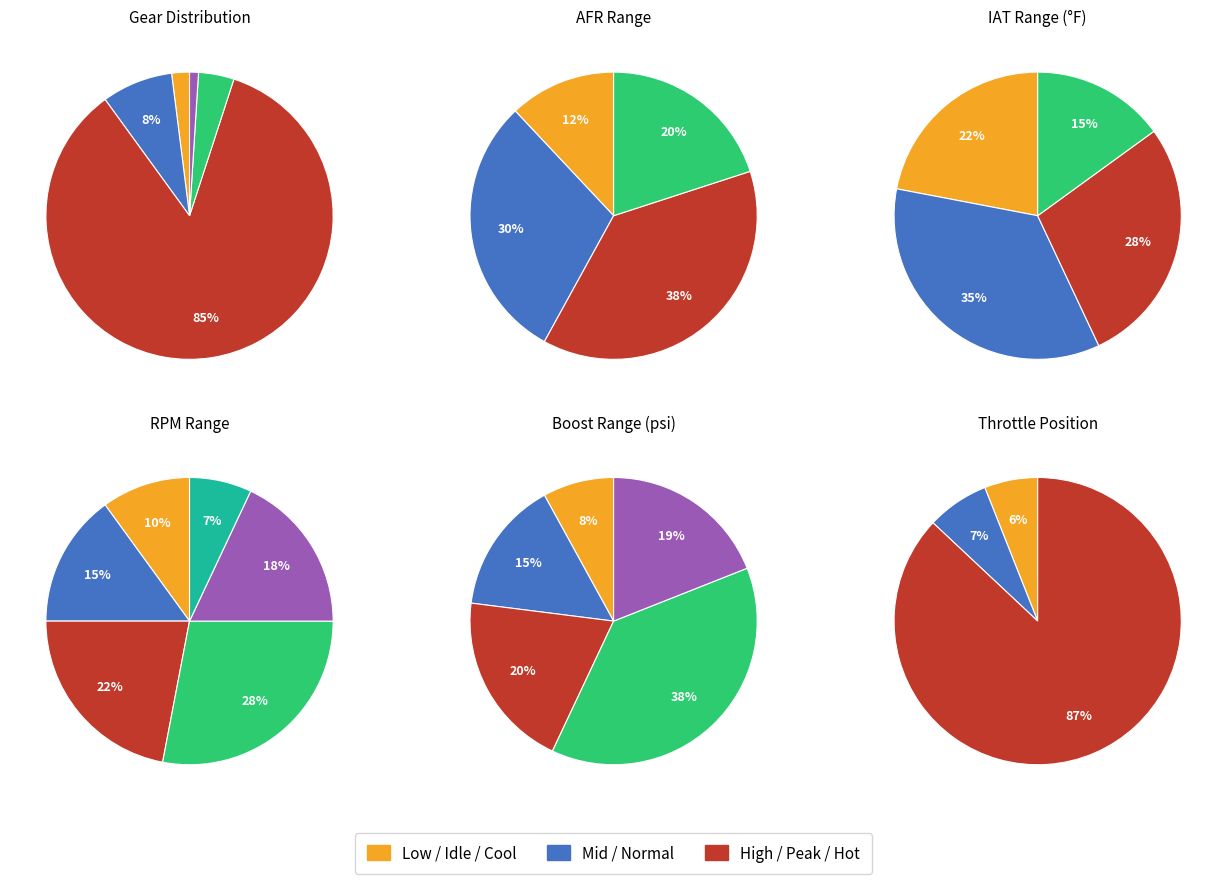

What portion of the pie excludes 2?

79.8%